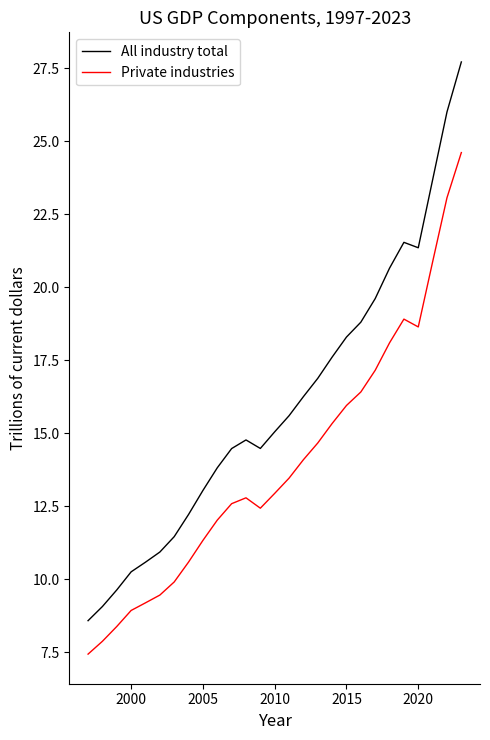

Does the chart display data point markers on the line(s)?

No